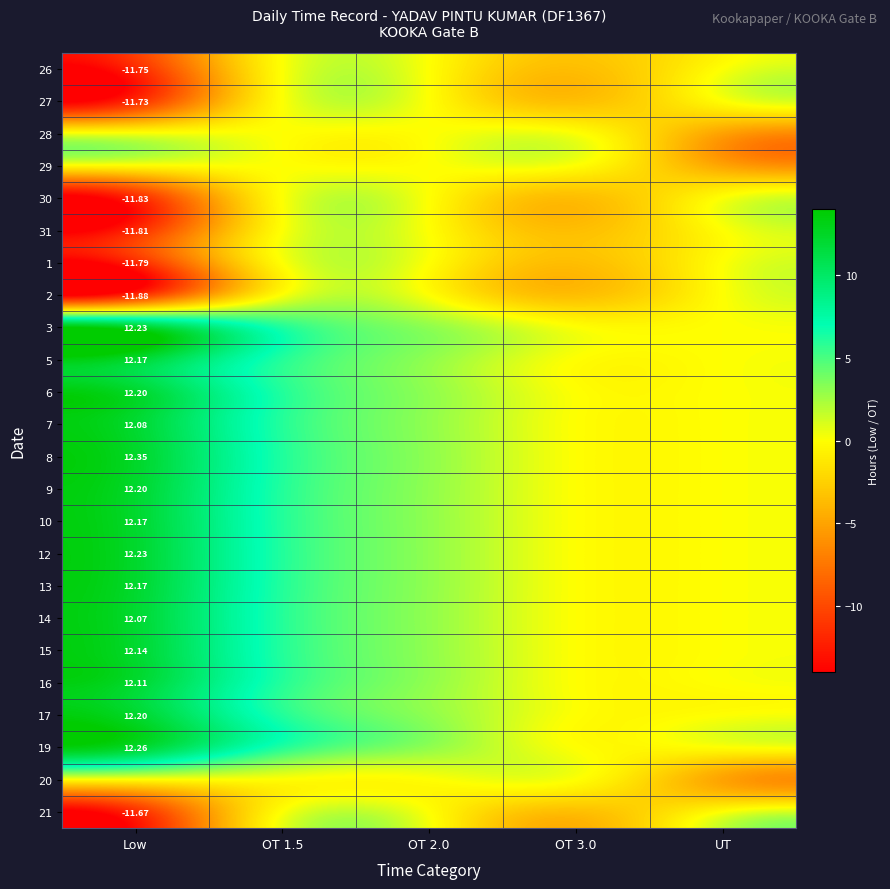

Is the value of 15 at Low greater than the value of 16 at Low?

Yes